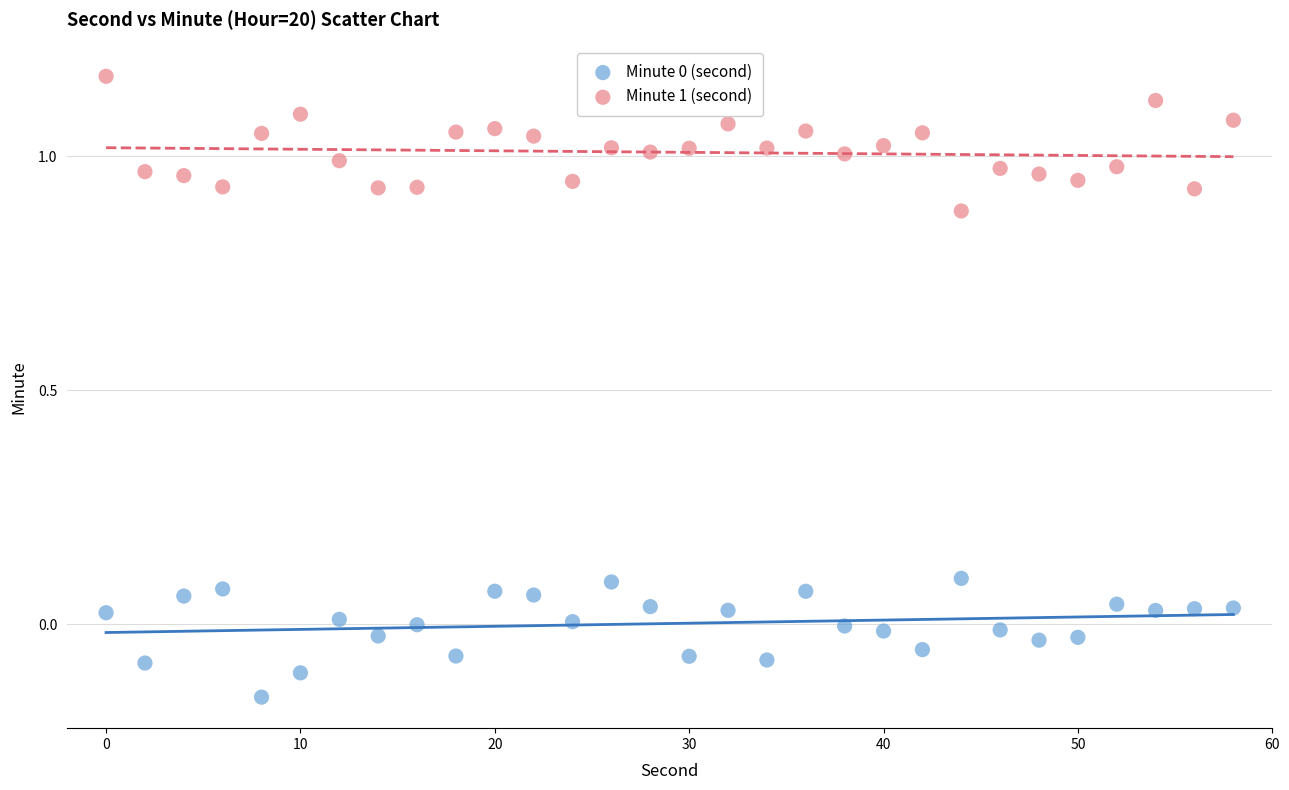

What is the X range (max minus min) for the scatter plot?

58.0